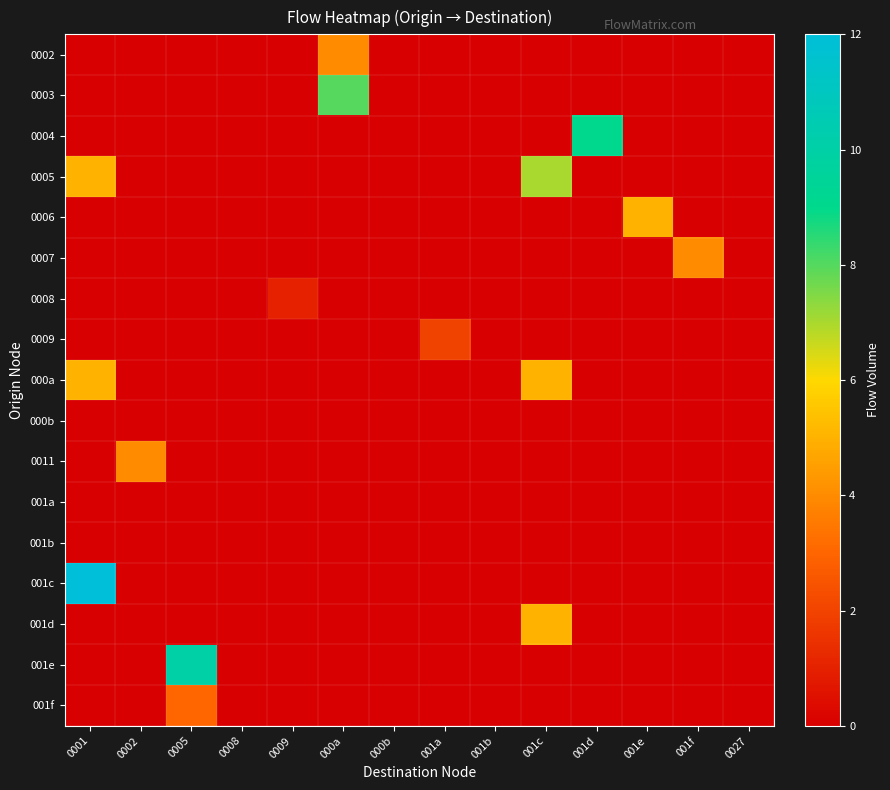

How many distinct data groups are displayed?

17